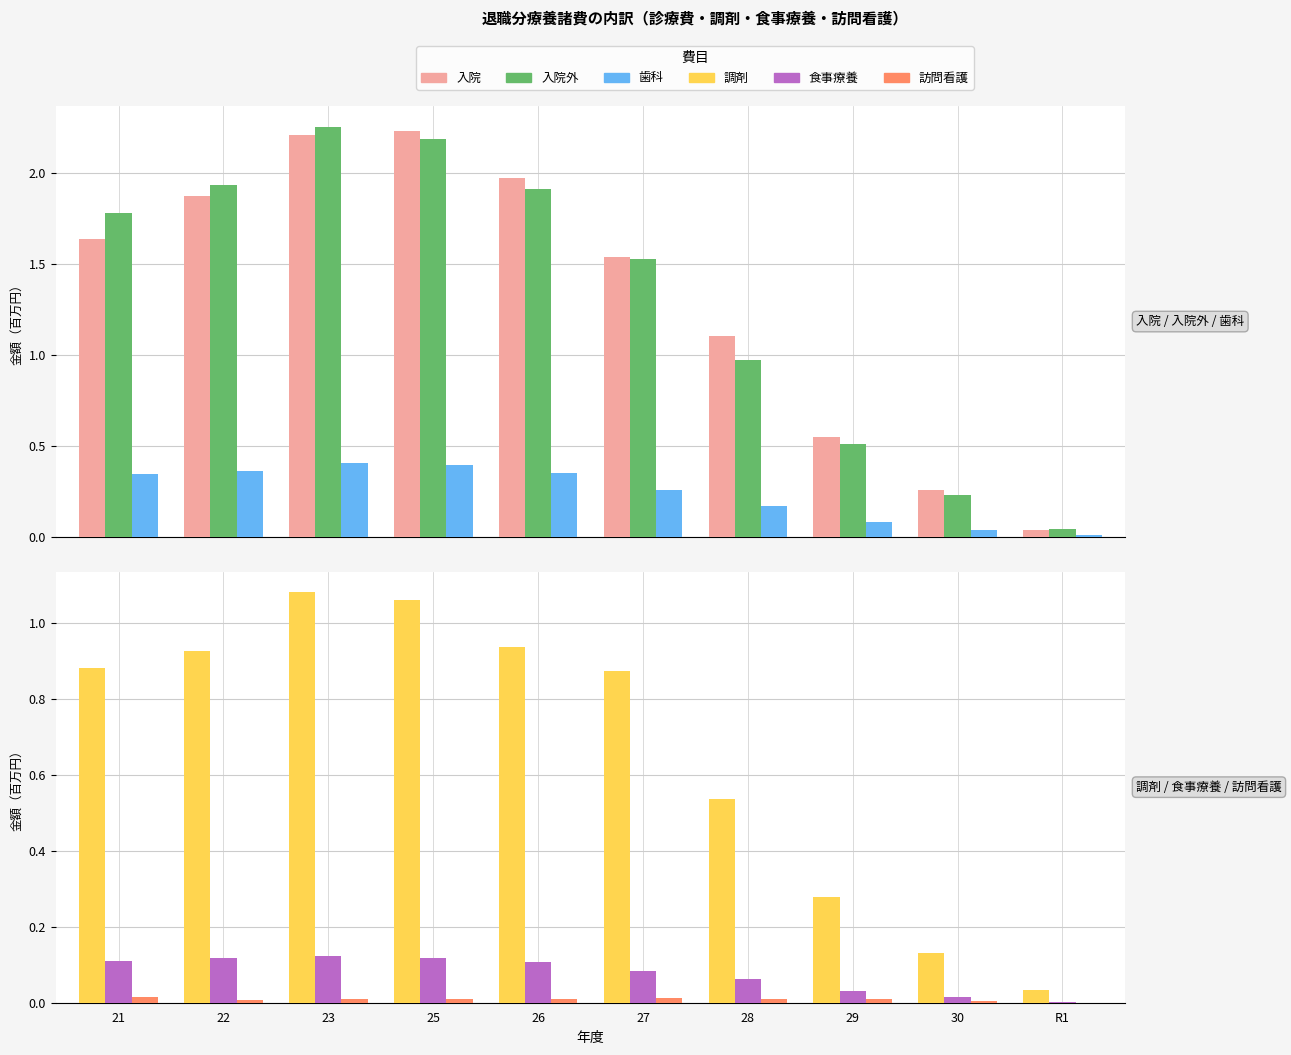

What is the maximum value for 食事療養?

0.1